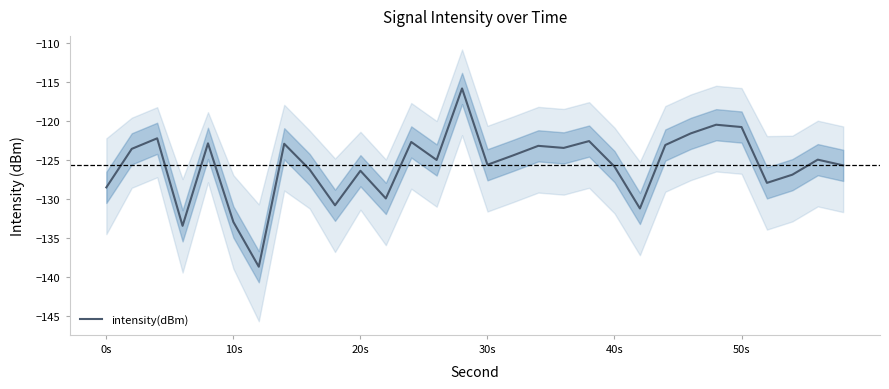

What is the maximum value shown in the chart?

-115.8